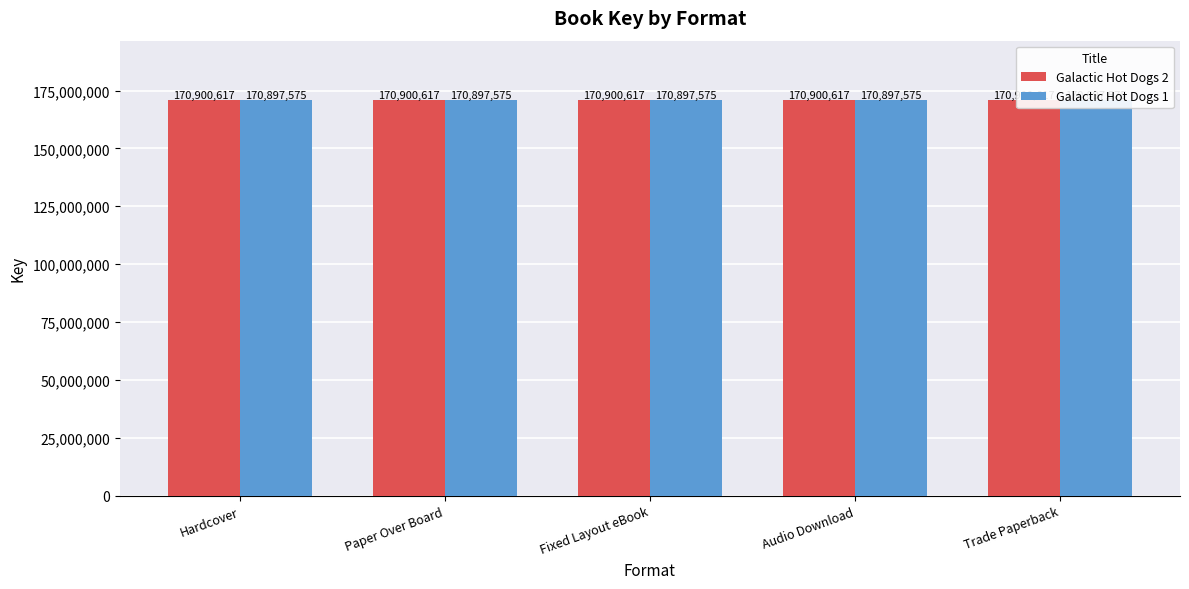

At which category is the sum across all series the highest?

Hardcover